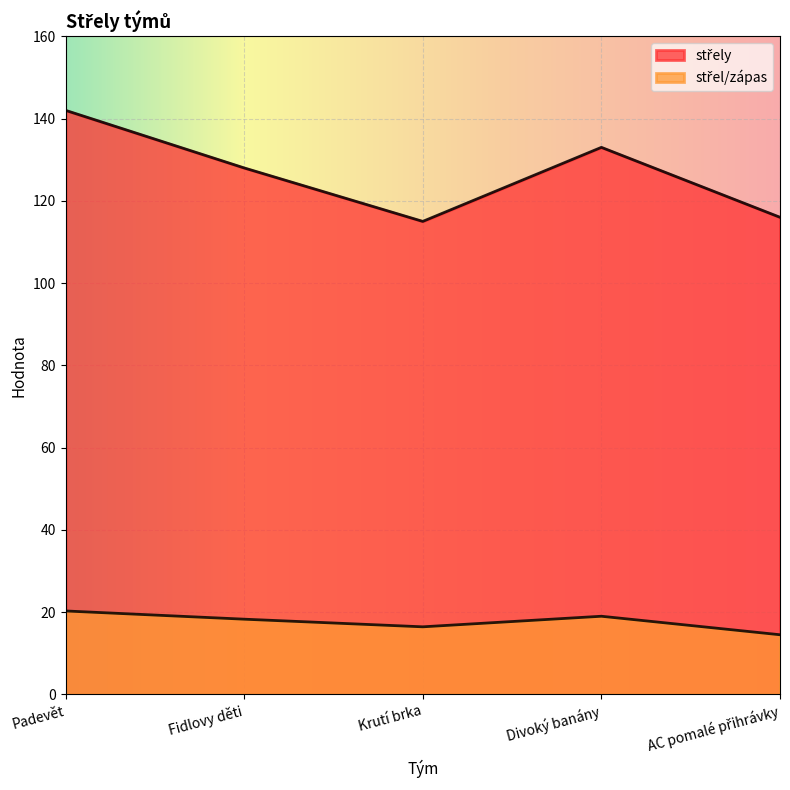

Count the number of categories in the chart.

5